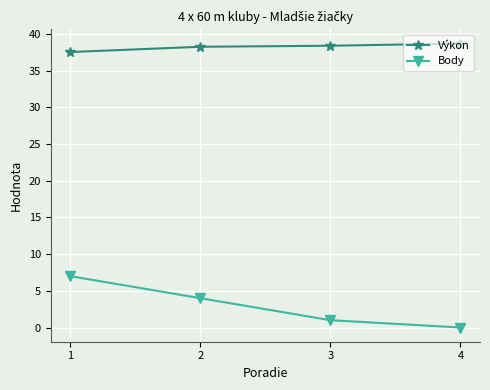

What is the sum of all Výkon values?

152.9